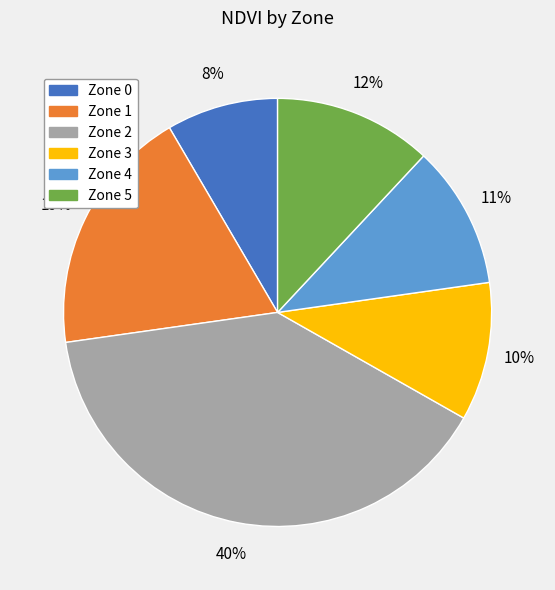

Is there any slice that represents more than half of the pie?

No